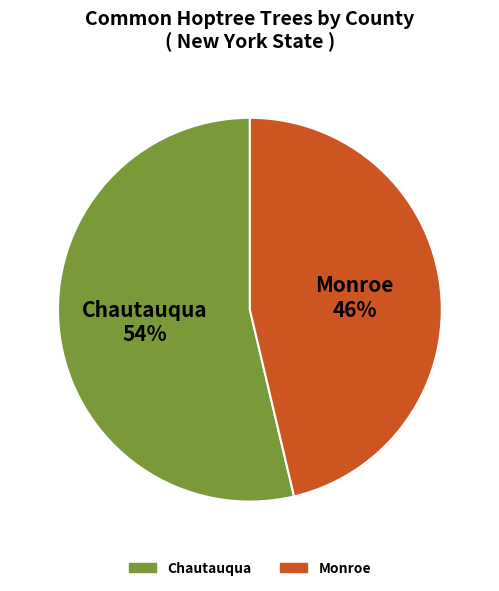

Between Chautauqua and Monroe, which is larger?

Chautauqua